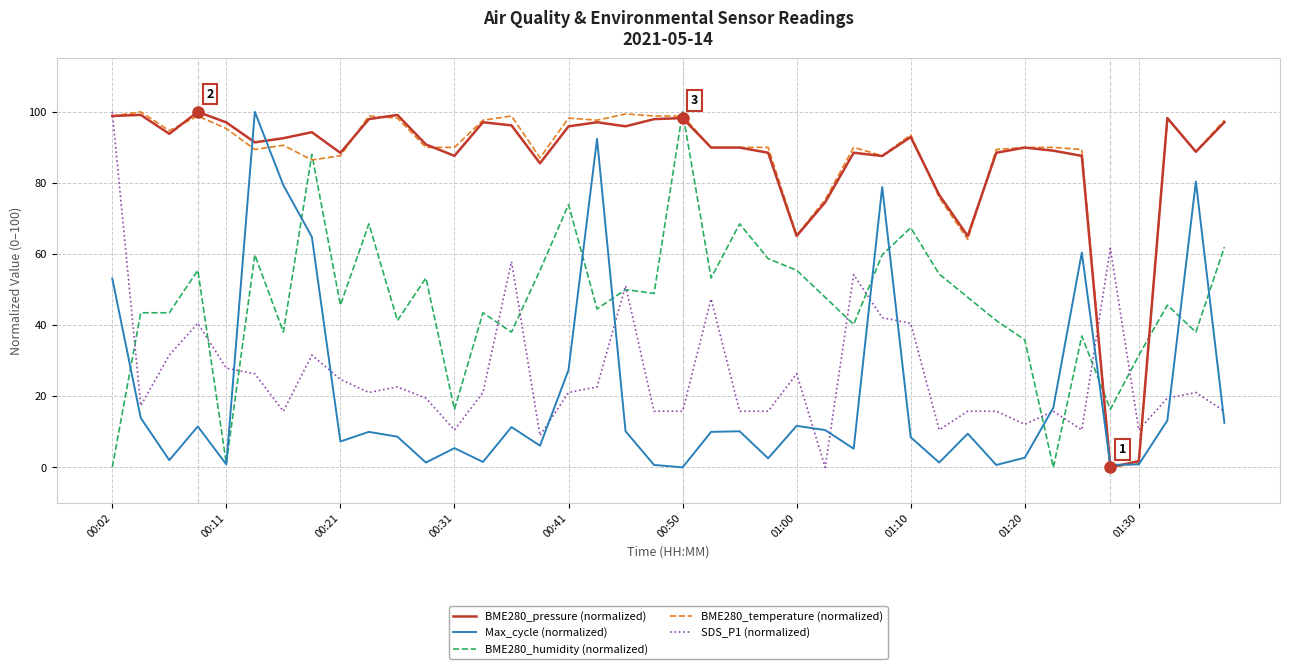

Count the number of data series in this chart.

5